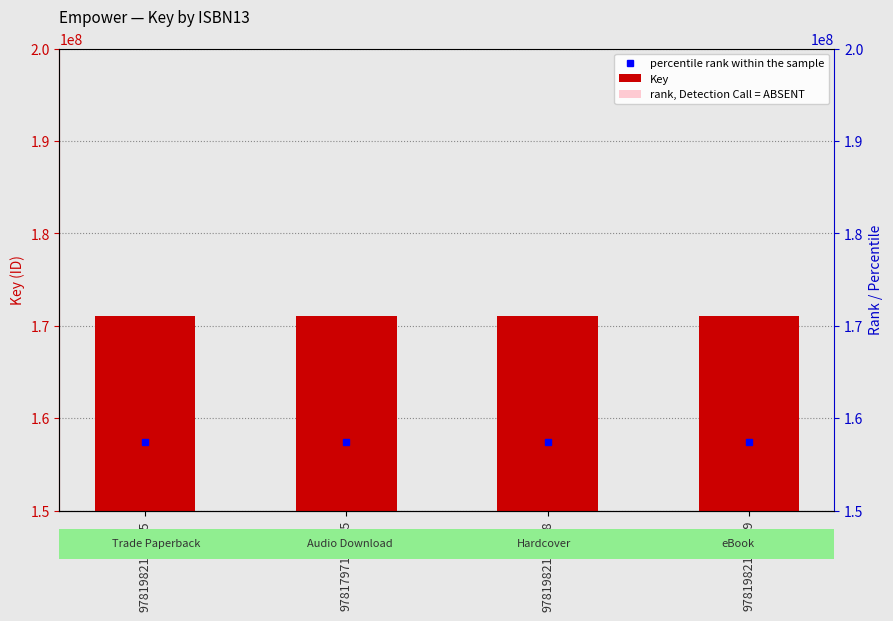

Reading right to left, what are all the values shown in this chart?

Key: 171067244.0	171067244.0	171067244.0	171067244.0
rank, Detection Call = ABSENT: 145407157.4	145407157.4	145407157.4	145407157.4